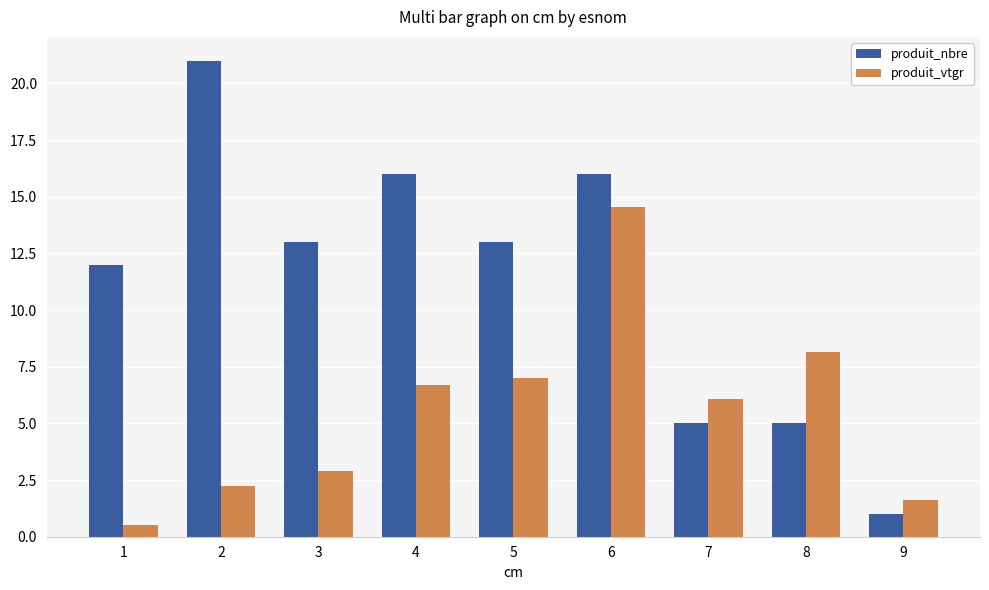

How many bars are there in each group?

2